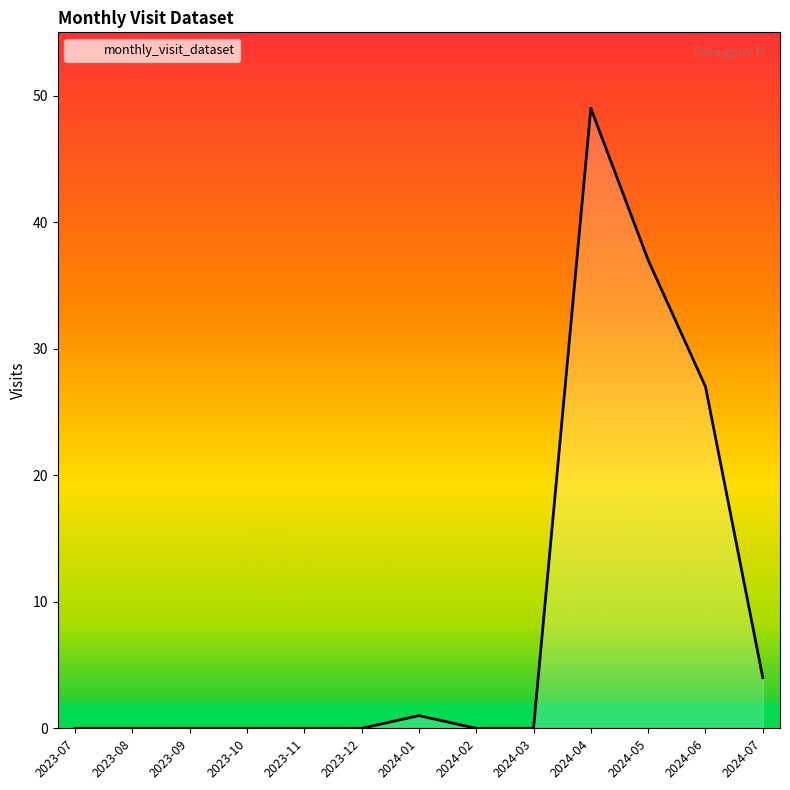

Which has a higher value, 2024-06 or 2023-12?

2024-06